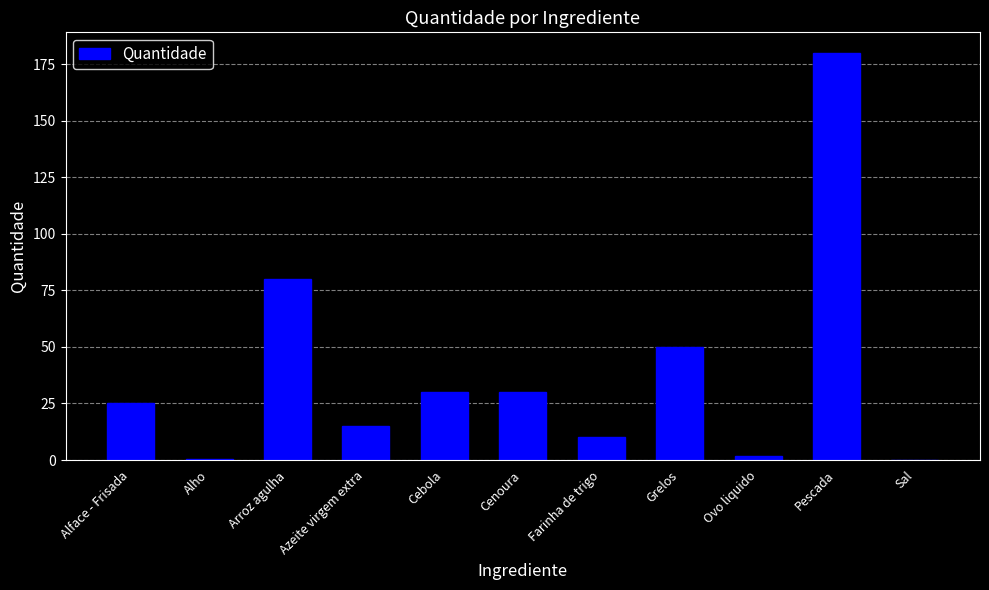

What is the average value?

38.4